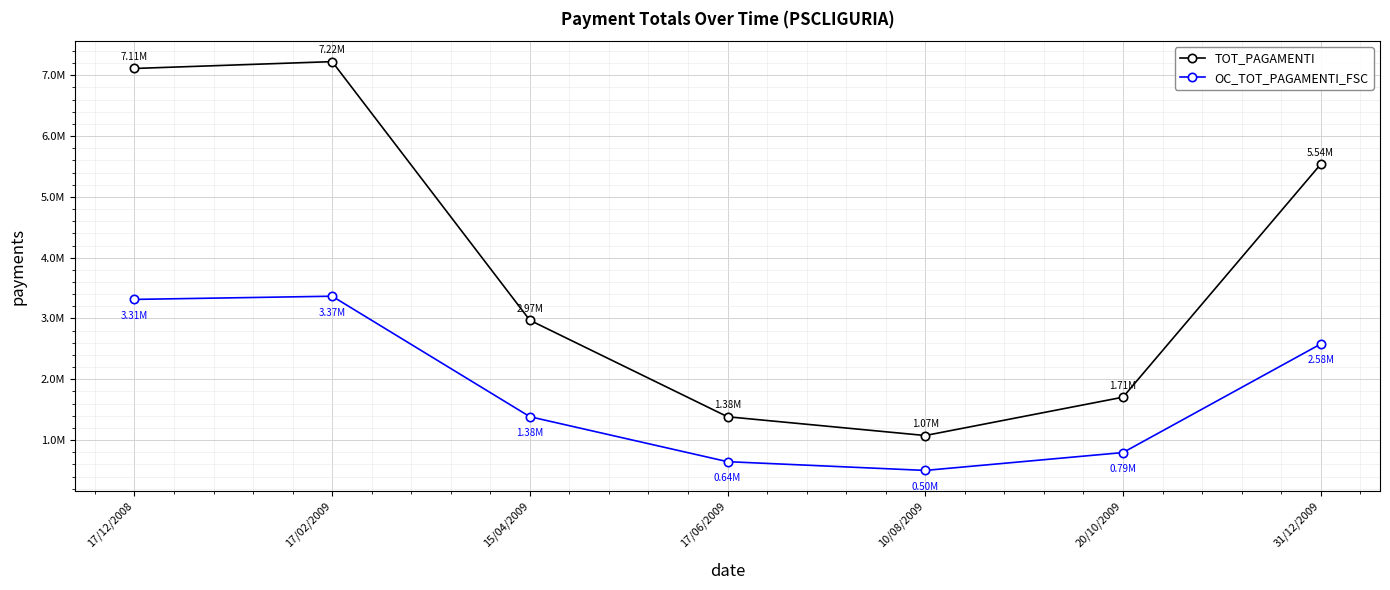

Is this an area chart (filled region under the line)?

No